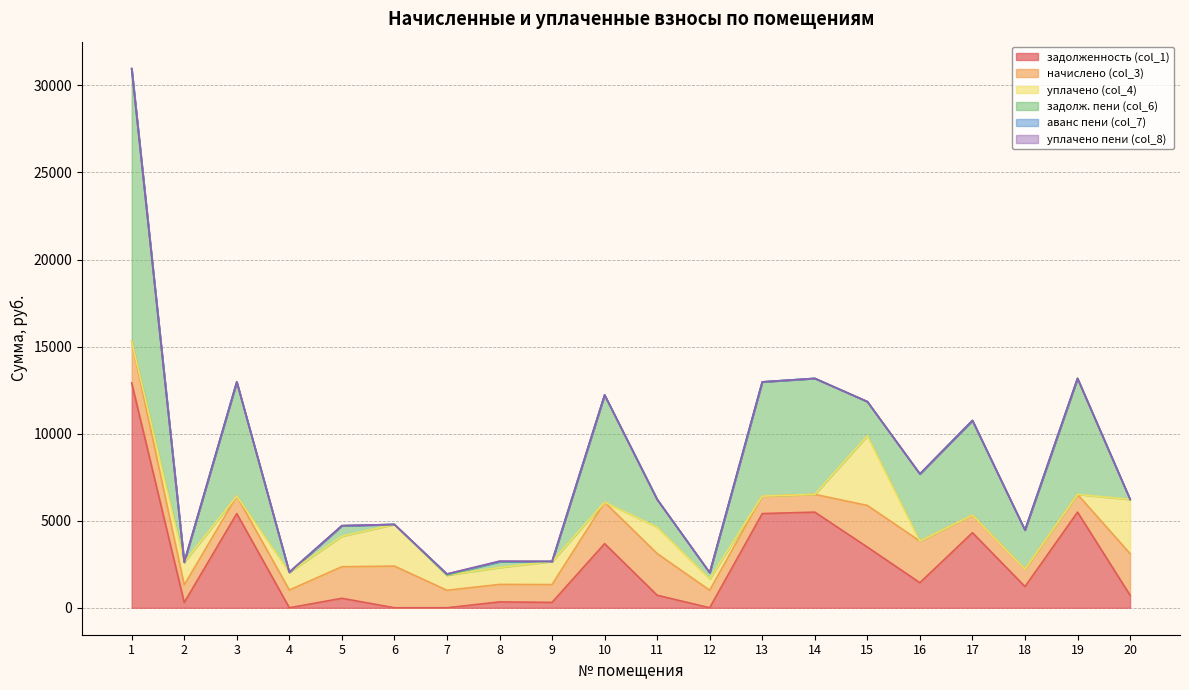

Rank the series at 19 from lowest to highest value.

уплачено (col_4), аванс пени (col_7), уплачено пени (col_8), начислено (col_3), задолженность (col_1), задолж. пени (col_6)